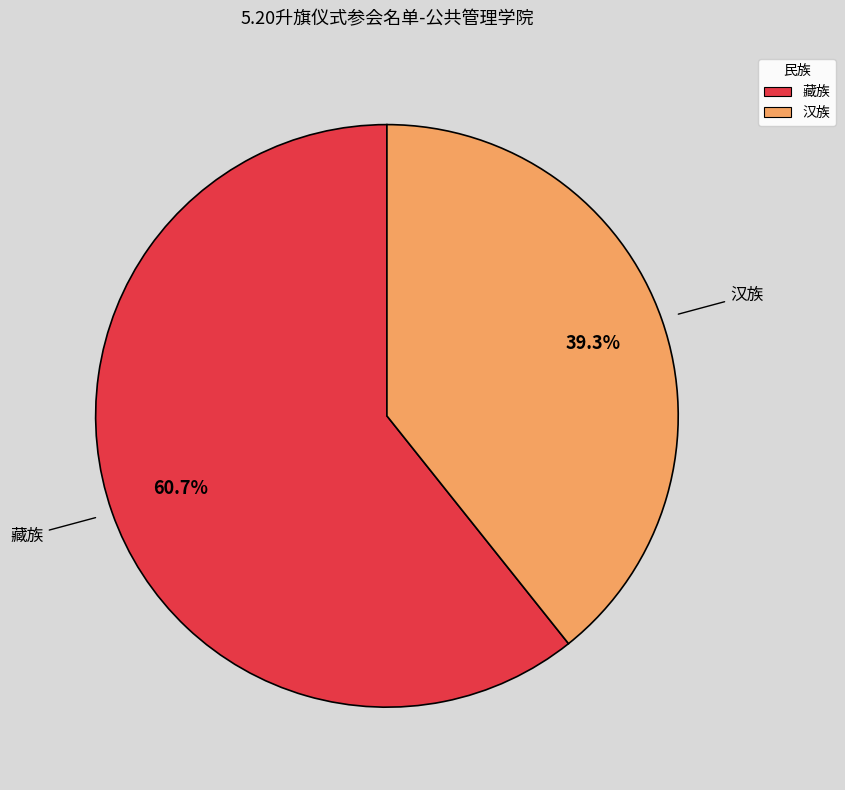

The 汉族 slice represents 50% of the pie. True or false?

False